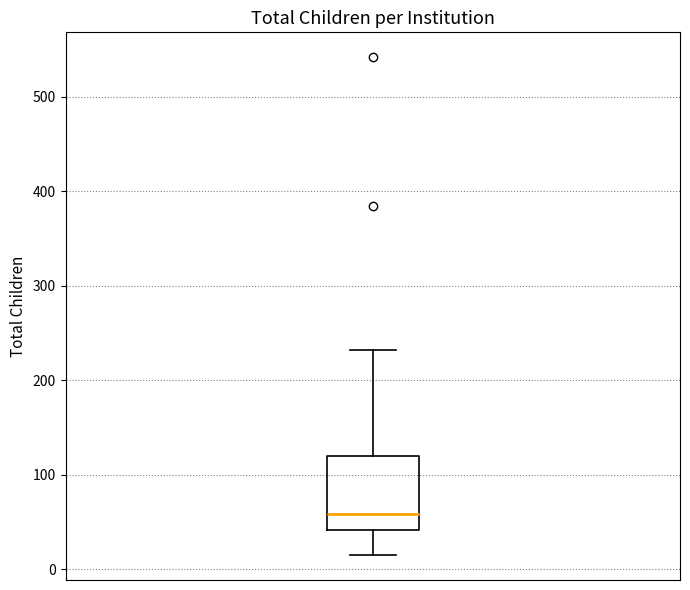

Where does the upper whisker of the box end on the y-axis? The values are not printed on the chart, so give them approximately, as read against the axis.

230